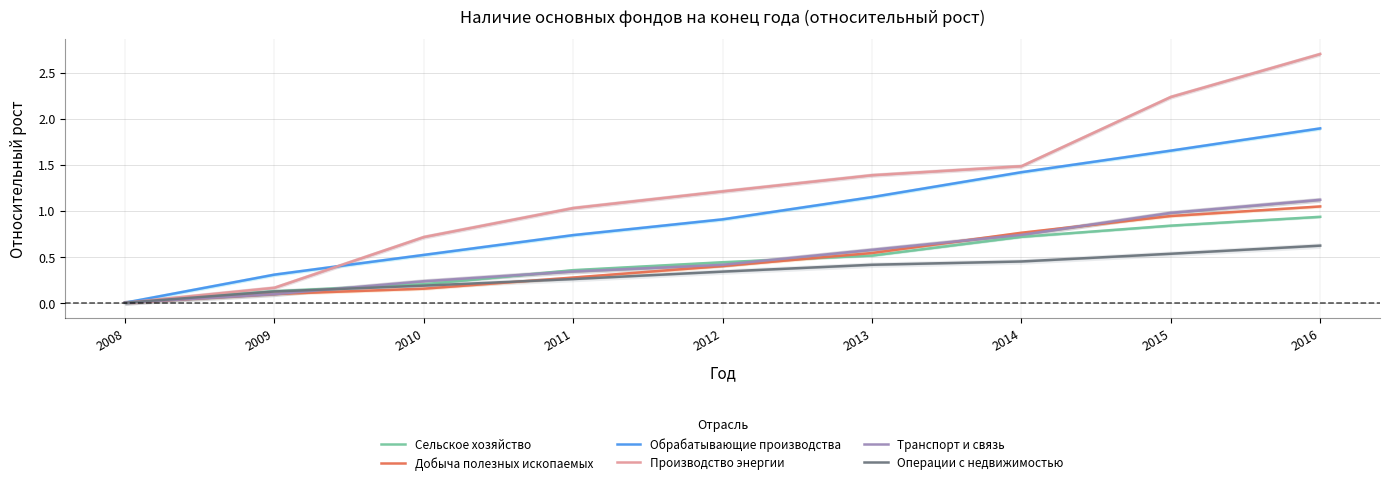

What is the spread (max minus min) of values at 2016?

2.1